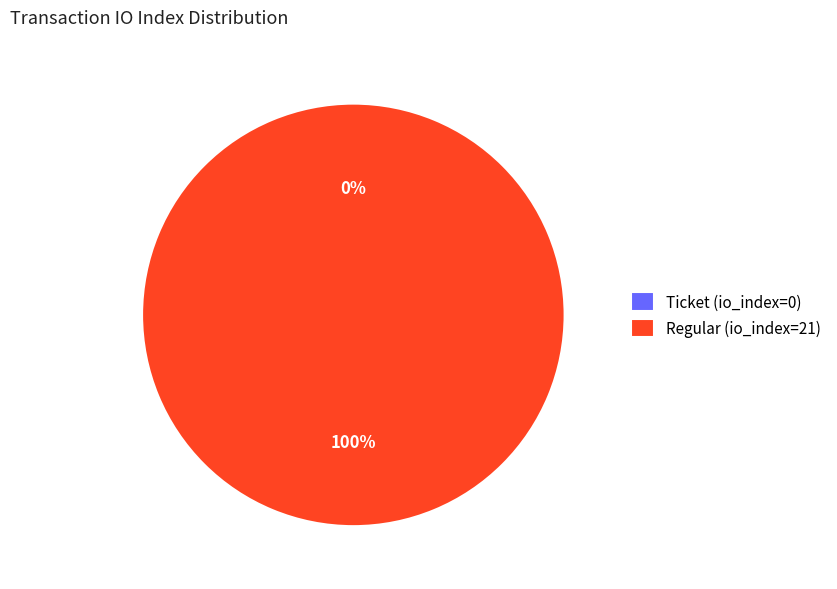

To the nearest percent, what is the average slice percentage?

50%